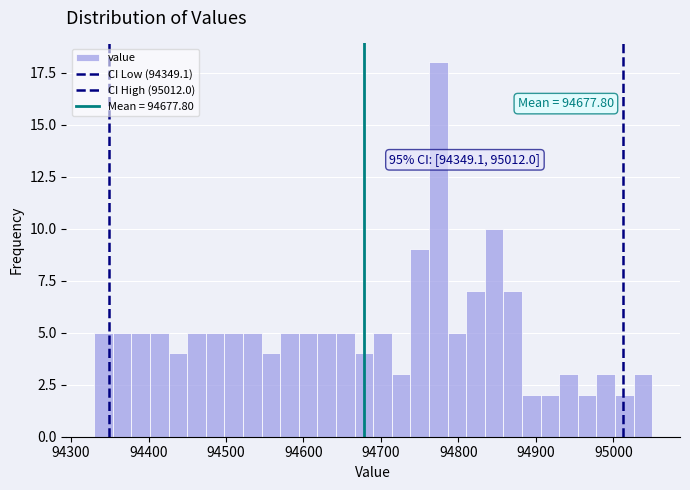

Around what value on the x-axis is the tallest bar? Give the approximate position of its centre, as read against the axis.

94770